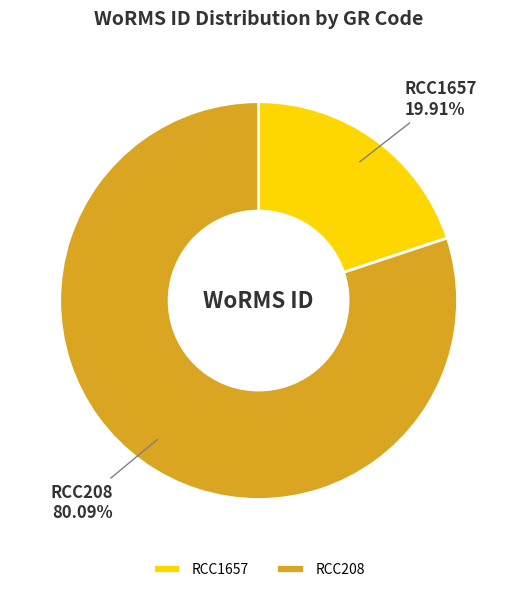

To the nearest percent, what portion does RCC1657 represent?

20%